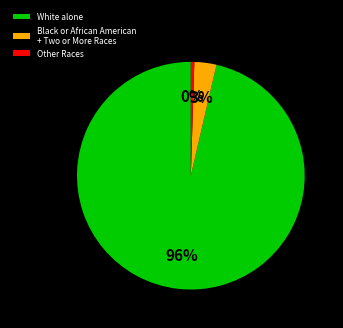

Is it true that White alone is 96% of the pie?

True